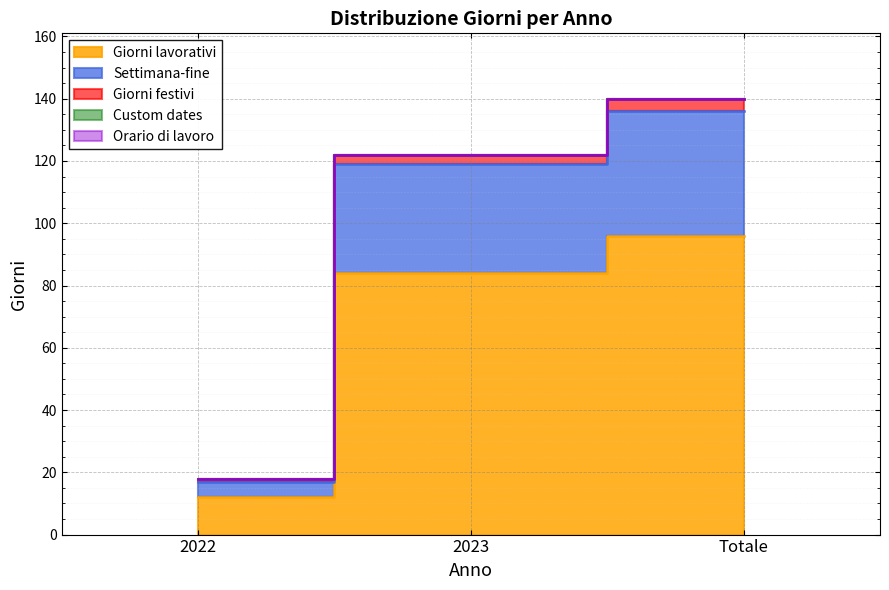

List the labels in order of Giorni festivi value, smallest first.

2022, 2023, Totale